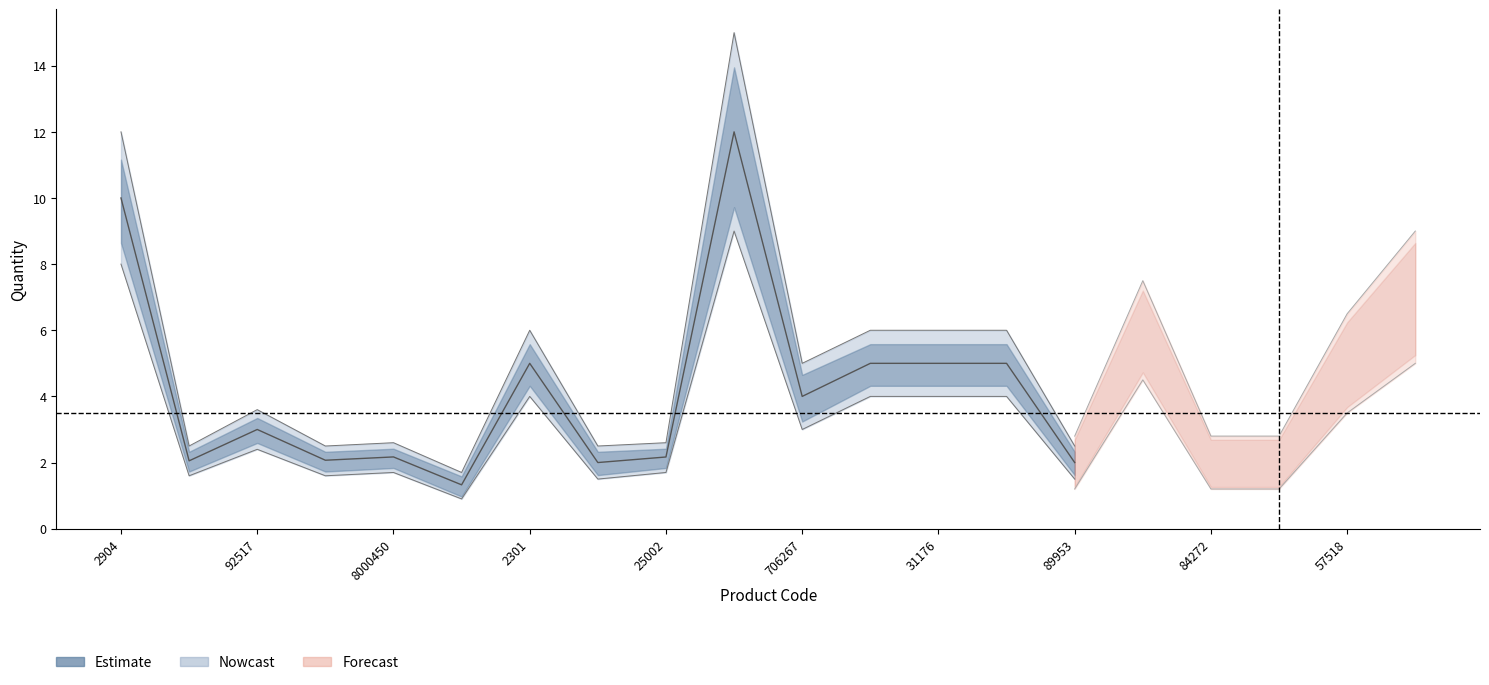

Reading left to right, transcribe all the data shown in this chart.

10.0	2.1	3.0	2.1	2.2	1.3	5.0	2.0	2.2	12.0	4.0	5.0	5.0	5.0	2.0